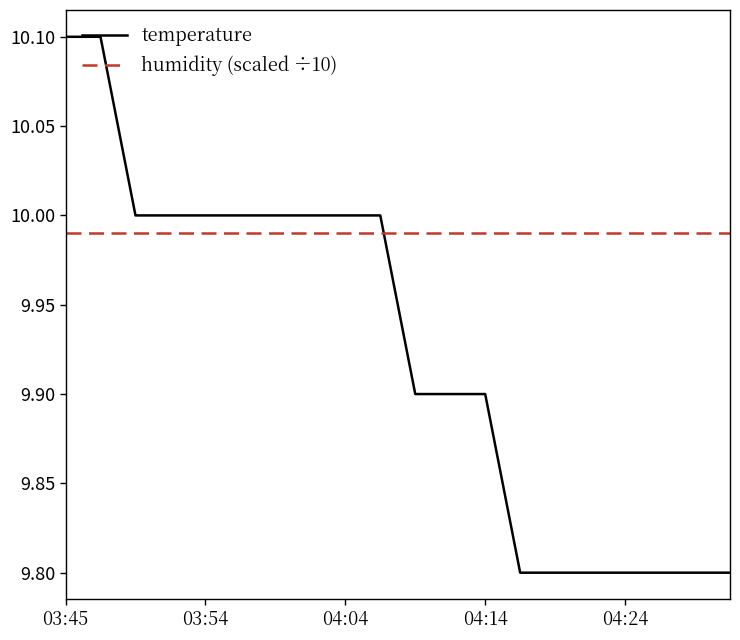

How many distinct data groups are displayed?

2